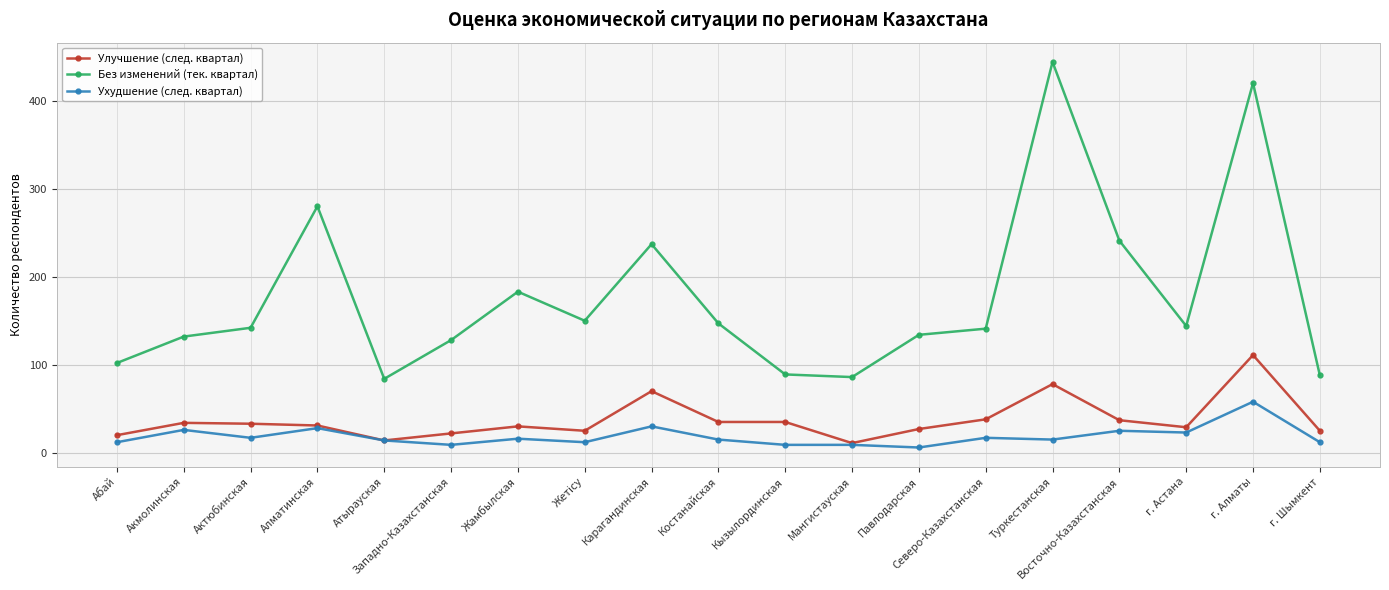

What are all the series names shown in the legend?

Улучшение (след. квартал), Без изменений (тек. квартал), Ухудшение (след. квартал)